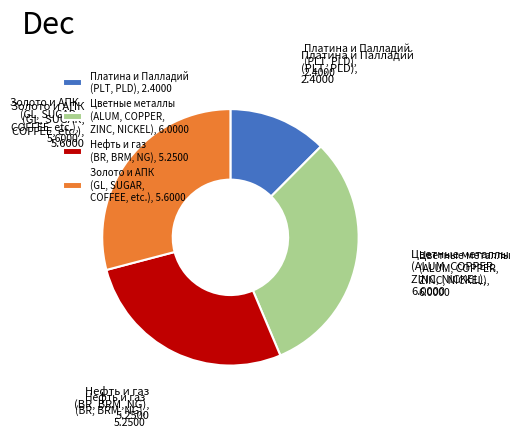

Approximately how many times larger is the value at Нефть и газ (BR, BRM, NG) compared to Золото и АПК (GL, SUGAR, COFFEE, etc.)?

0.9